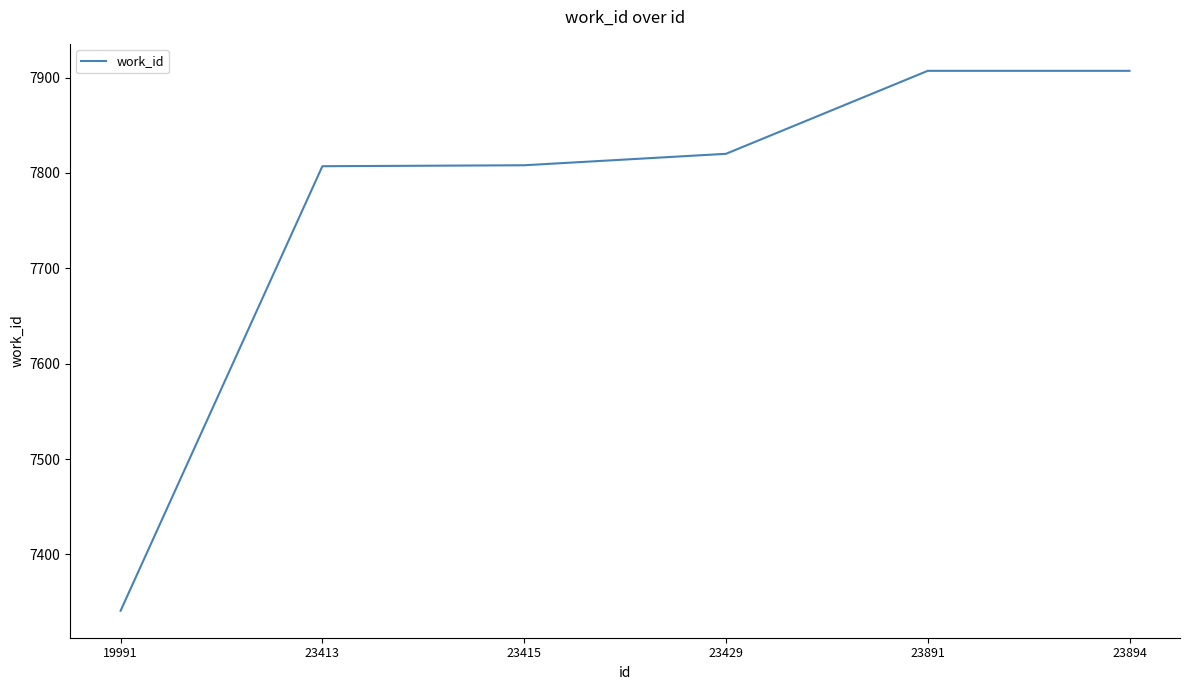

What is the change in value from 23415 to 23891?

+99